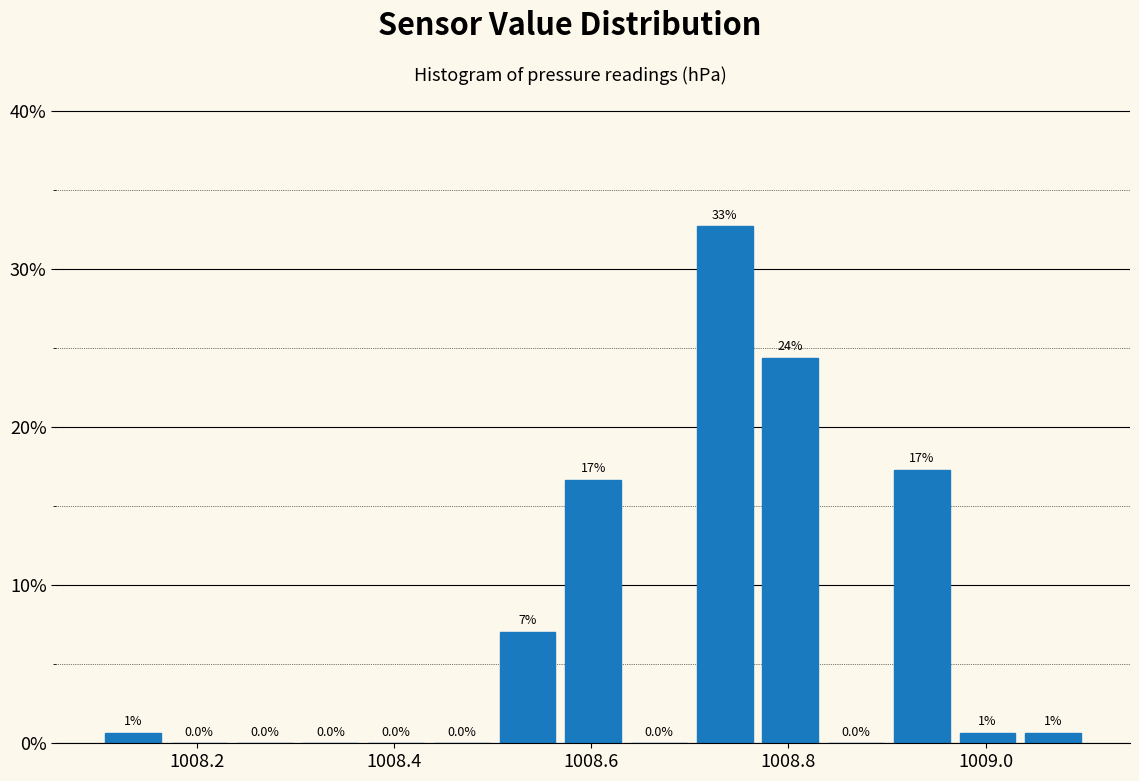

Around what value on the x-axis is the tallest bar? Give the approximate position of its centre, as read against the axis.

1008.74